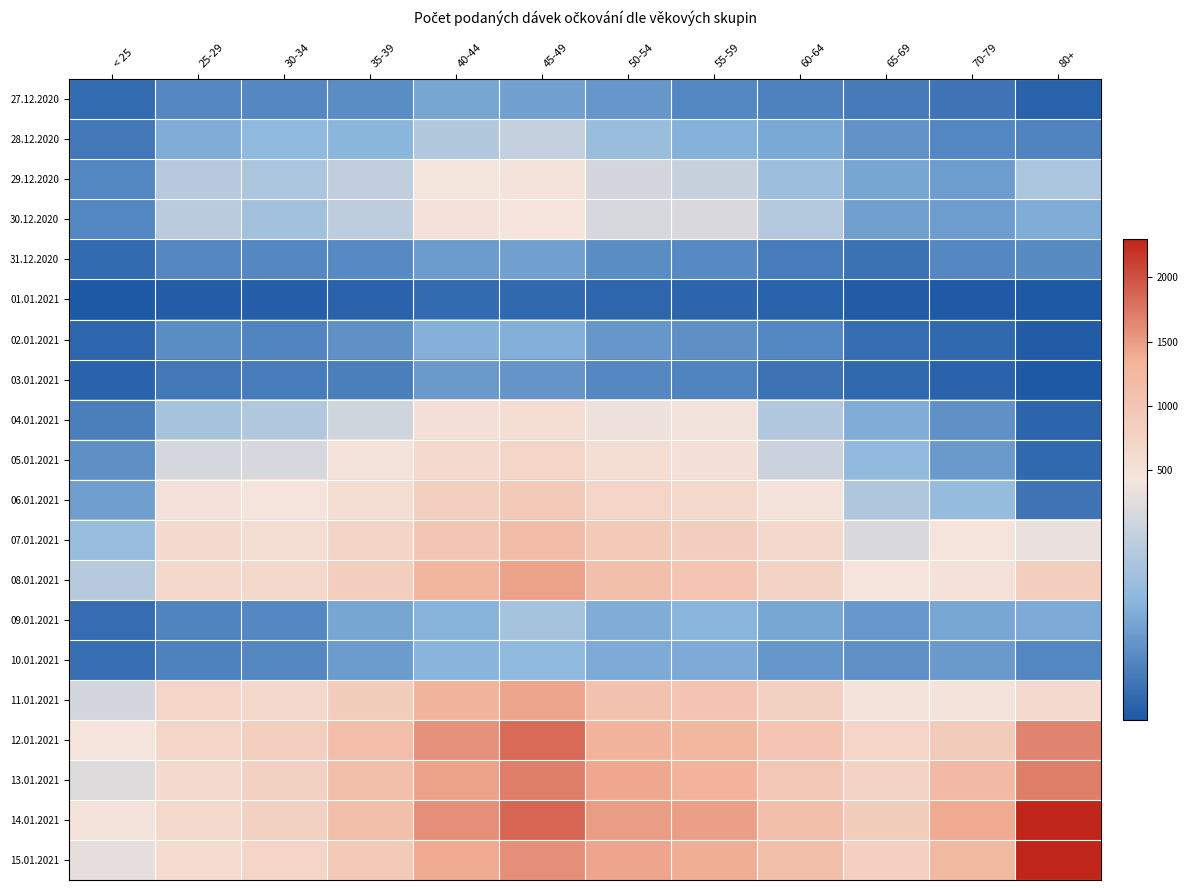

Reading left to right, list all the values displayed in this chart.

27.12.2020: < 25=49	25-29=111	30-34=109	35-39=120	40-44=178	45-49=167	50-54=142	55-59=107	60-64=96	65-69=82	70-79=67	80+=26
28.12.2020: < 25=74	25-29=192	30-34=224	35-39=216	40-44=291	45-49=328	50-54=242	55-59=202	60-64=183	65-69=134	70-79=106	80+=99
29.12.2020: < 25=106	25-29=301	30-34=278	35-39=323	40-44=432	45-49=459	50-54=357	55-59=334	60-64=248	65-69=177	70-79=156	80+=280
30.12.2020: < 25=108	25-29=310	30-34=258	35-39=315	40-44=481	45-49=455	50-54=366	55-59=373	60-64=295	65-69=164	70-79=157	80+=194
31.12.2020: < 25=44	25-29=109	30-34=109	35-39=115	40-44=155	45-49=166	50-54=120	55-59=113	60-64=85	65-69=61	70-79=111	80+=118
01.01.2021: < 25=6	25-29=15	30-34=17	35-39=28	40-44=45	45-49=41	50-54=33	55-59=30	60-64=23	65-69=12	70-79=8	80+=3
02.01.2021: < 25=33	25-29=121	30-34=103	35-39=131	40-44=201	45-49=197	50-54=144	55-59=127	60-64=107	65-69=50	70-79=40	80+=12
03.01.2021: < 25=27	25-29=75	30-34=85	35-39=91	40-44=149	45-49=139	50-54=111	55-59=100	60-64=63	65-69=42	70-79=29	80+=3
04.01.2021: < 25=90	25-29=269	30-34=289	35-39=351	40-44=516	45-49=580	50-54=413	55-59=422	60-64=290	65-69=194	70-79=131	80+=31
05.01.2021: < 25=127	25-29=360	30-34=364	35-39=463	40-44=641	45-49=697	50-54=566	55-59=521	60-64=338	65-69=225	70-79=149	80+=41
06.01.2021: < 25=161	25-29=470	30-34=441	35-39=566	40-44=834	45-49=934	50-54=716	55-59=651	60-64=462	65-69=284	70-79=237	80+=67
07.01.2021: < 25=241	25-29=616	30-34=565	35-39=718	40-44=992	45-49=1155	50-54=923	55-59=838	60-64=668	65-69=373	70-79=453	80+=403
08.01.2021: < 25=302	25-29=674	30-34=664	35-39=863	40-44=1274	45-49=1472	50-54=1118	55-59=1012	60-64=749	65-69=450	70-79=507	80+=860
09.01.2021: < 25=51	25-29=101	30-34=110	35-39=176	40-44=205	45-49=270	50-54=193	55-59=214	60-64=180	65-69=147	70-79=179	80+=187
10.01.2021: < 25=55	25-29=96	30-34=110	35-39=154	40-44=208	45-49=224	50-54=187	55-59=187	60-64=142	65-69=131	70-79=151	80+=107
11.01.2021: < 25=359	25-29=693	30-34=665	35-39=873	40-44=1326	45-49=1437	50-54=1065	55-59=1038	60-64=794	65-69=463	70-79=458	80+=636
12.01.2021: < 25=443	25-29=693	30-34=830	35-39=1133	40-44=1571	45-49=1827	50-54=1319	55-59=1270	60-64=1022	65-69=707	70-79=900	80+=1658
13.01.2021: < 25=383	25-29=646	30-34=766	35-39=1115	40-44=1465	45-49=1699	50-54=1429	55-59=1345	60-64=971	65-69=755	70-79=1201	80+=1700
14.01.2021: < 25=458	25-29=652	30-34=775	35-39=1123	40-44=1586	45-49=1868	50-54=1505	55-59=1488	60-64=1125	65-69=878	70-79=1418	80+=2288
15.01.2021: < 25=399	25-29=600	30-34=705	35-39=944	40-44=1413	45-49=1593	50-54=1446	55-59=1381	60-64=1116	65-69=815	70-79=1234	80+=2294